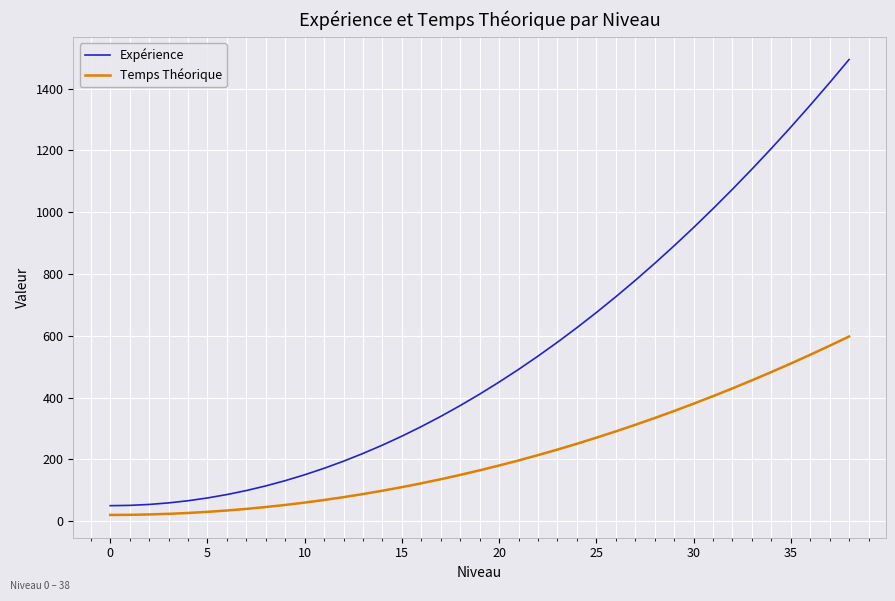

Rank the series by their maximum value, from lowest to highest.

Temps Théorique, Expérience